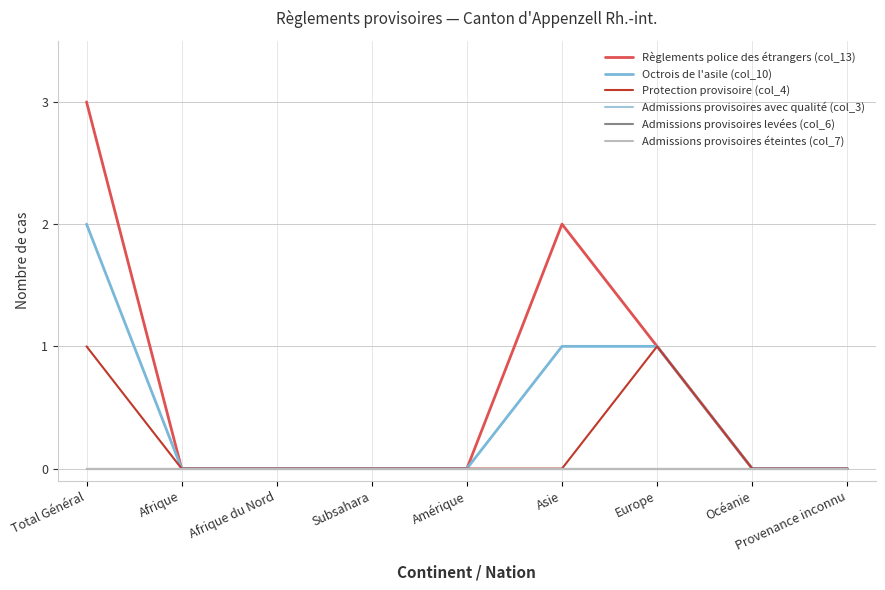

Is this an area chart (filled region under the line)?

No